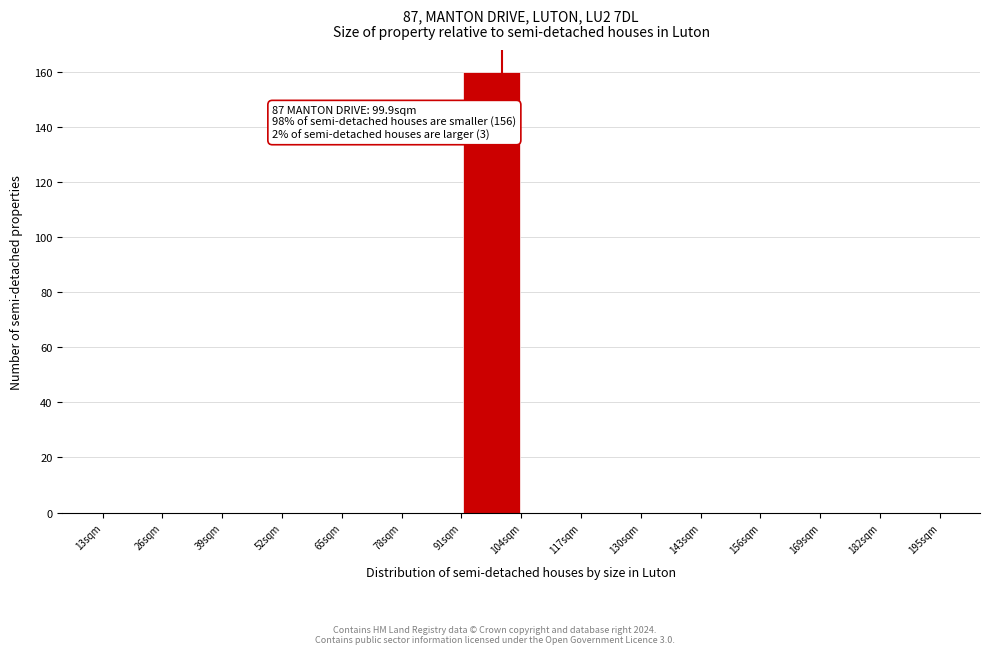

Which range on the x-axis has the tallest bar?

91 to 104